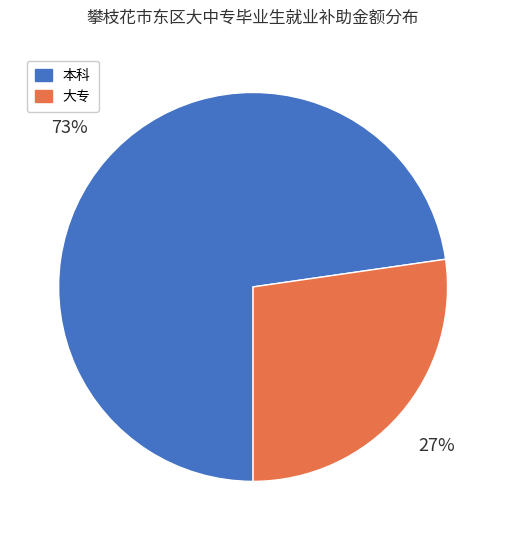

Combined, do 大专 and 本科 account for over 50%?

Yes